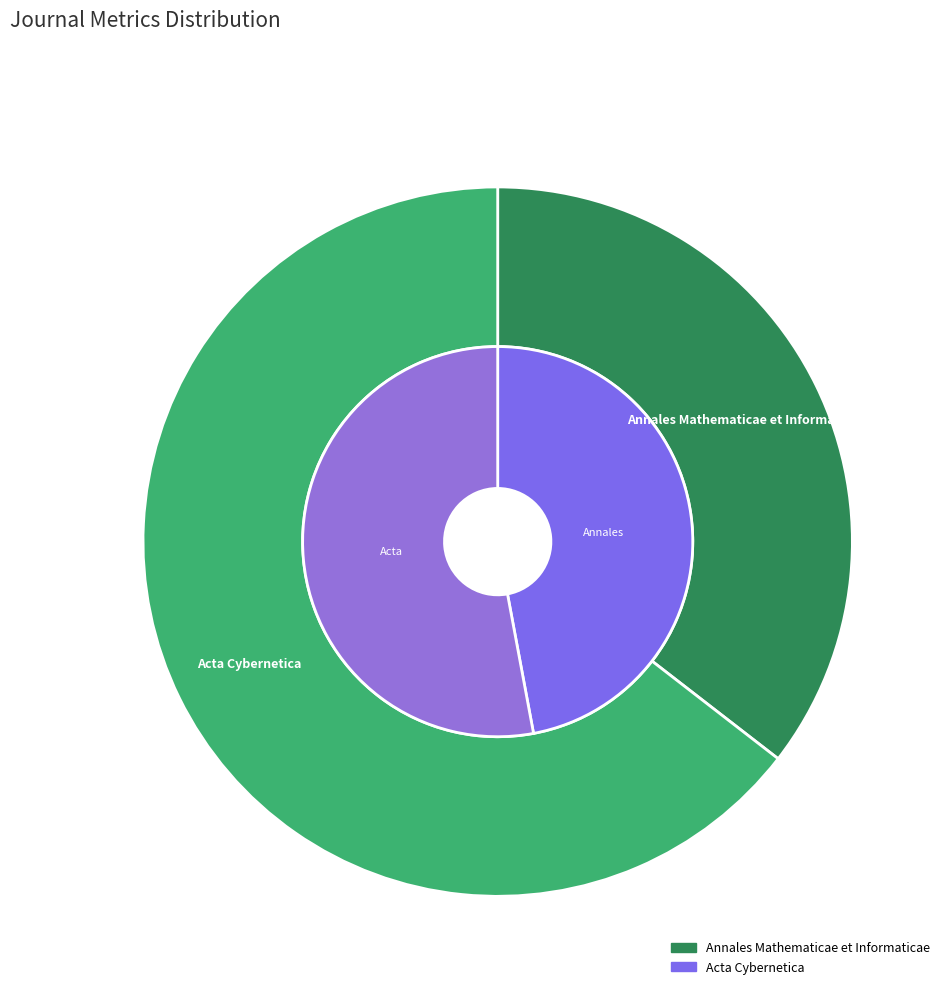

How many slices are in this pie chart?

2